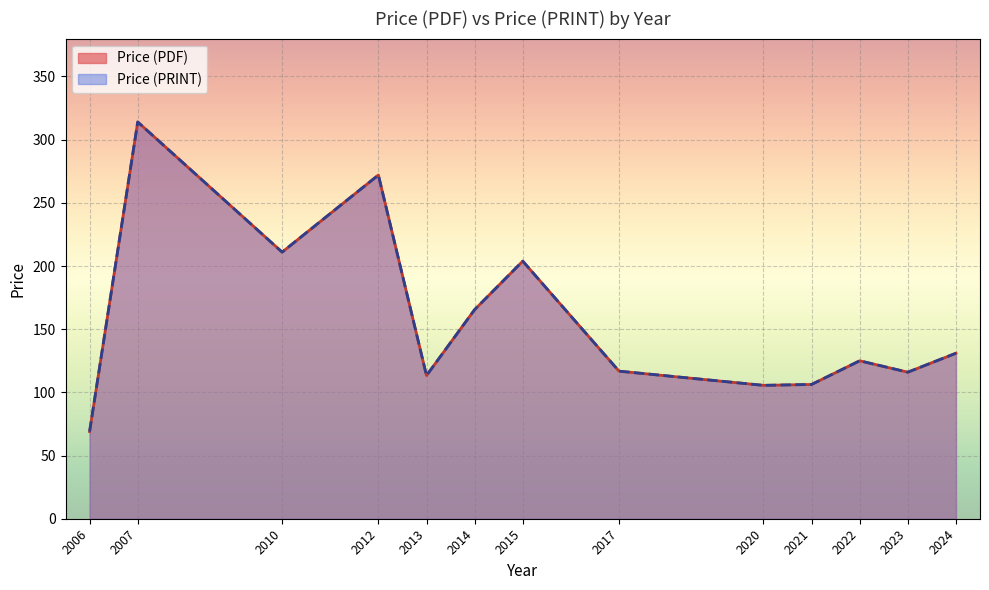

True or false: Price (PRINT) and Price (PDF) cross at least once.

False